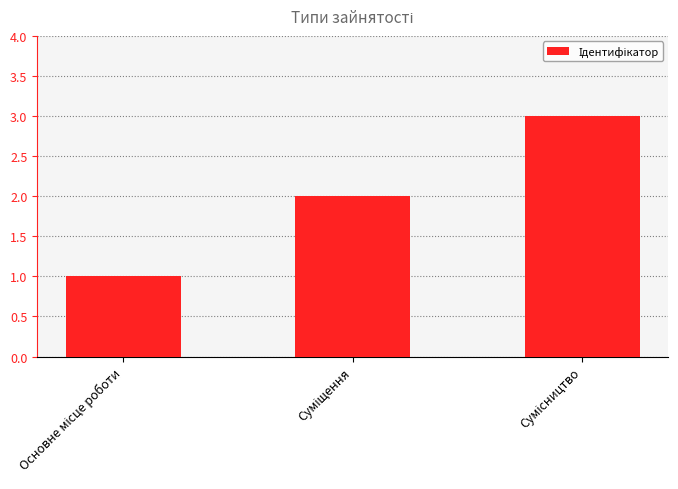

What is the greatest value displayed?

3